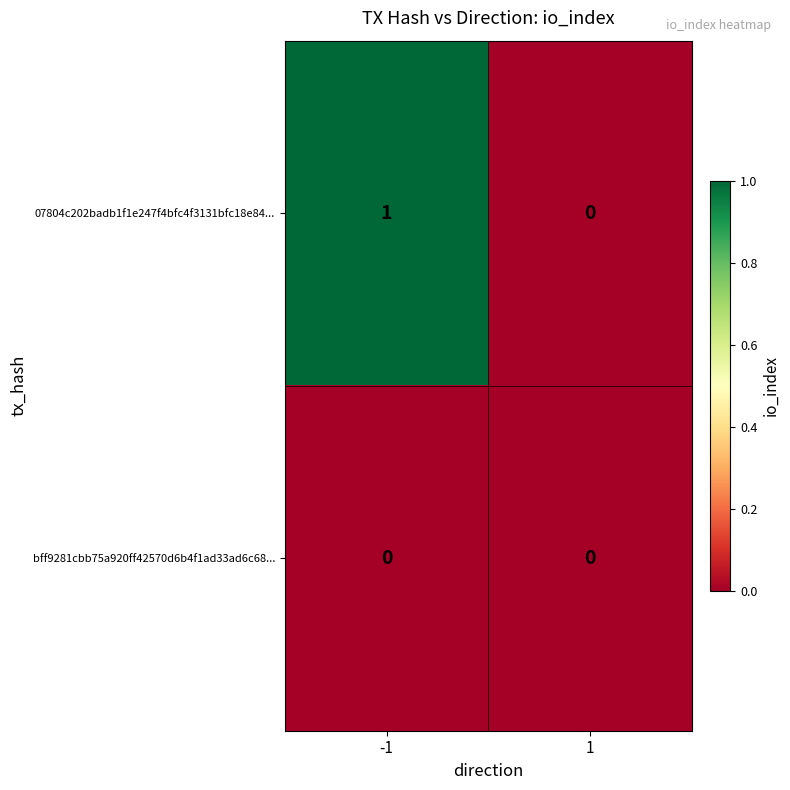

List the series in order of their overall mean, lowest first.

bff9281cbb75a920ff42570d6b4f1ad33ad6c68..., 07804c202badb1f1e247f4bfc4f3131bfc18e84...